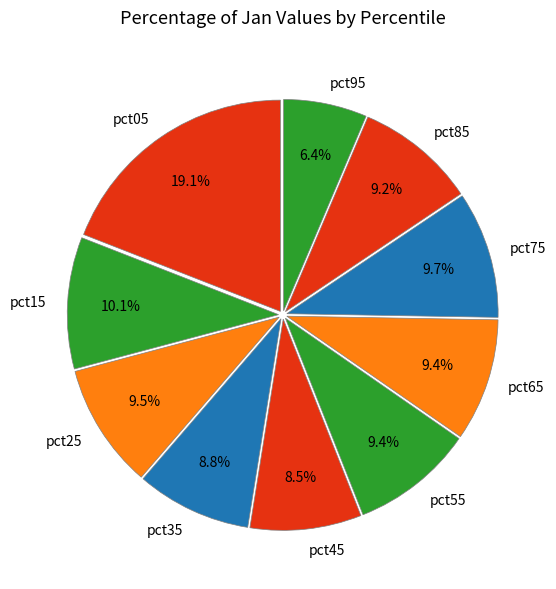

Is it true that pct55 is 15% of the pie?

False